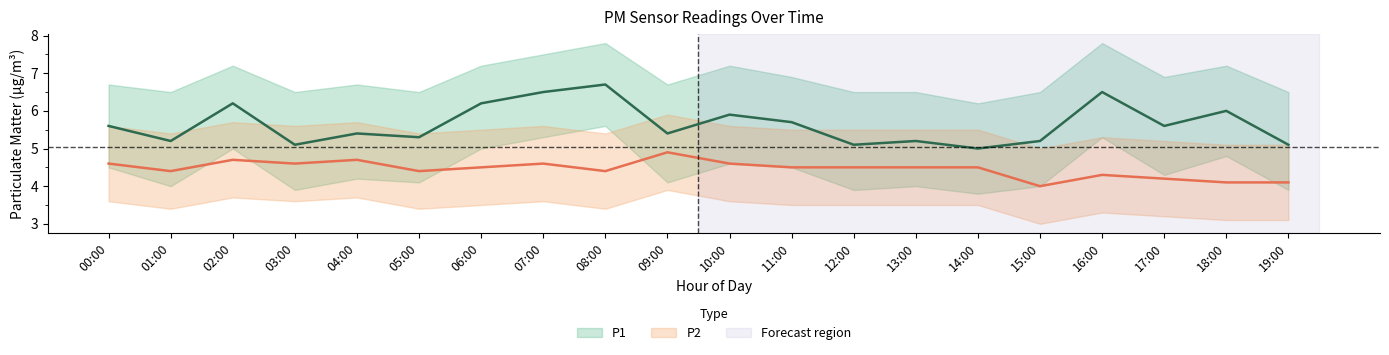

What is the label of the 11th point from the right?

09:00